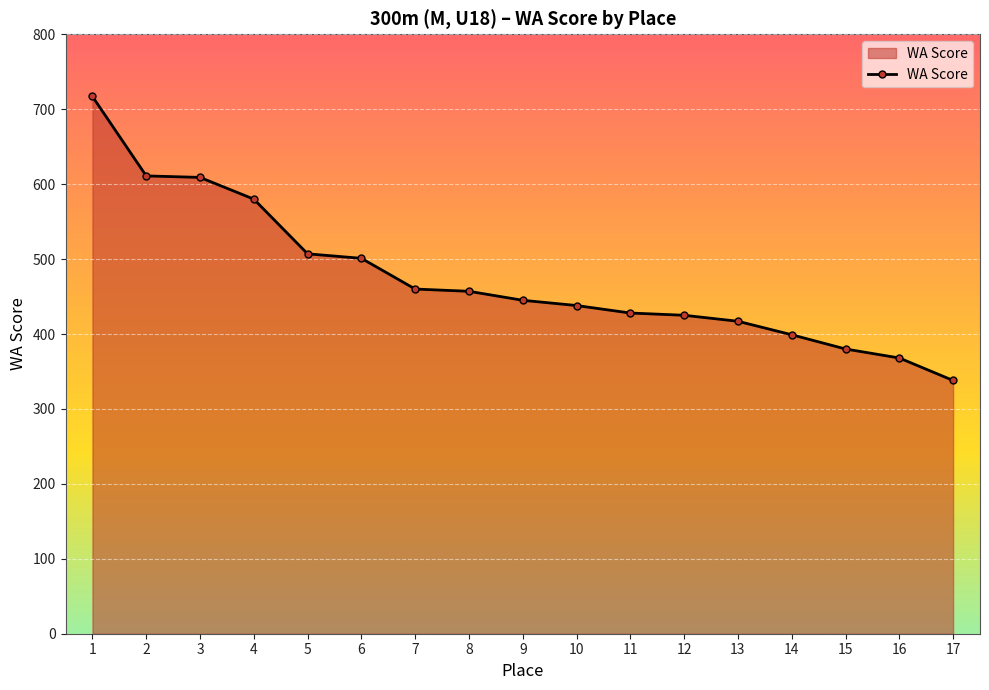

Is it true that the value at 12 is 425?

True